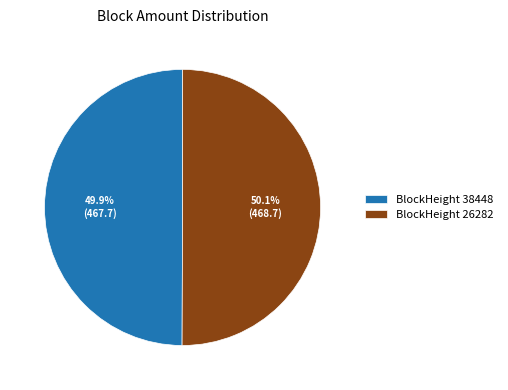

Is there any slice that represents more than half of the pie?

Yes